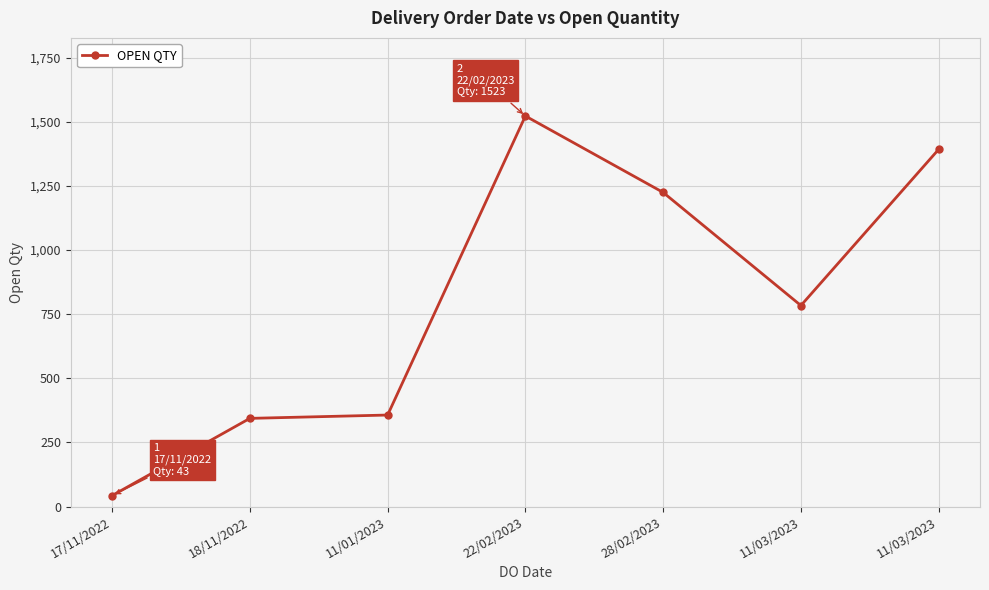

What is the change in value from 18/11/2022 to 11/01/2023?

+13